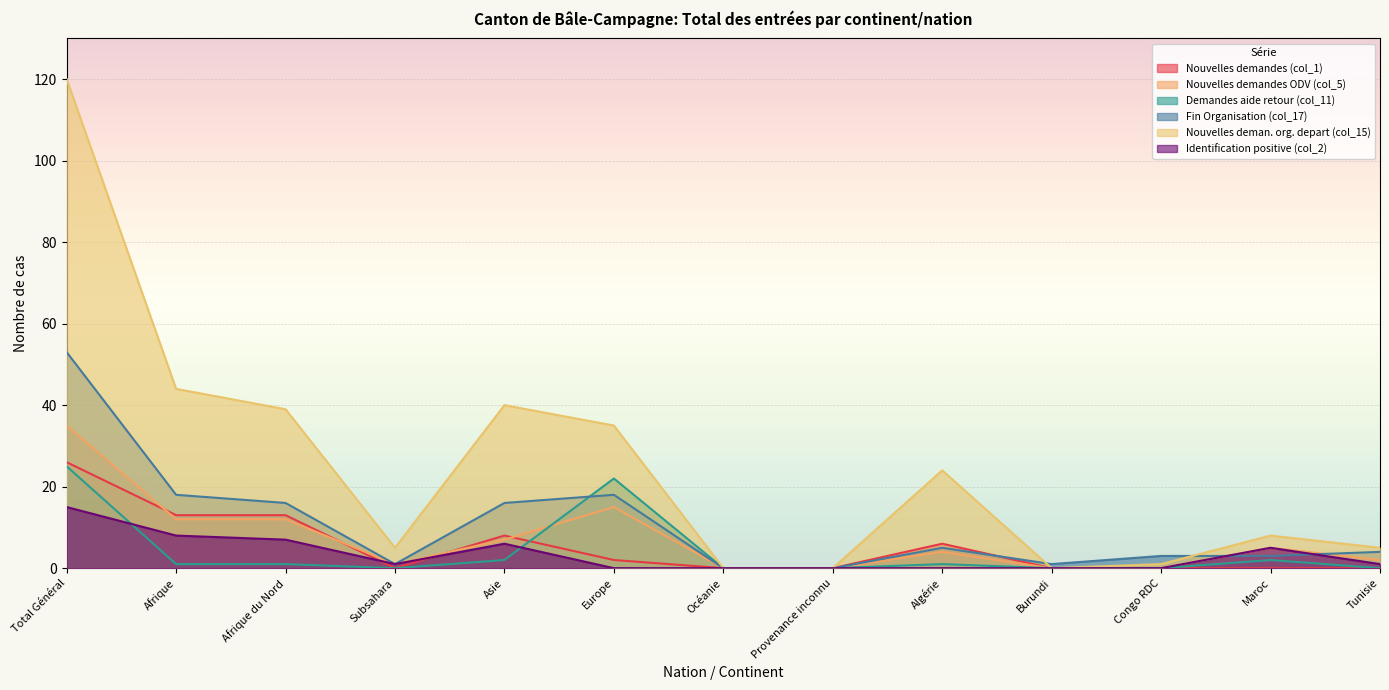

Between which two adjacent categories do Fin Organisation (col_17) and Identification positive (col_2) first intersect?

Congo RDC and Maroc